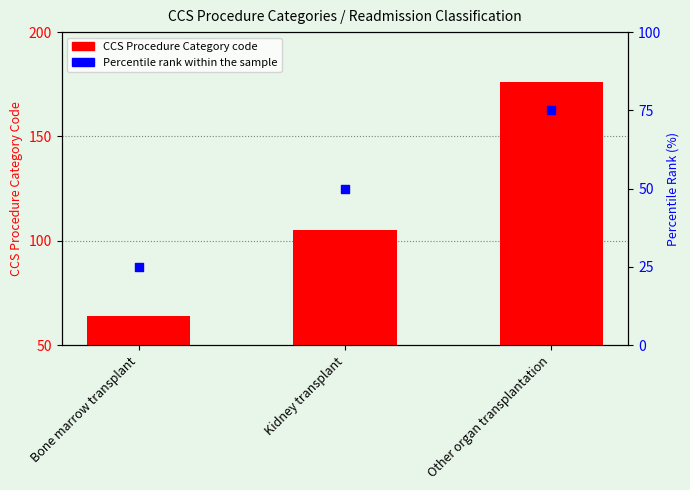

Which series contains the highest Y value?

CCS Procedure Category